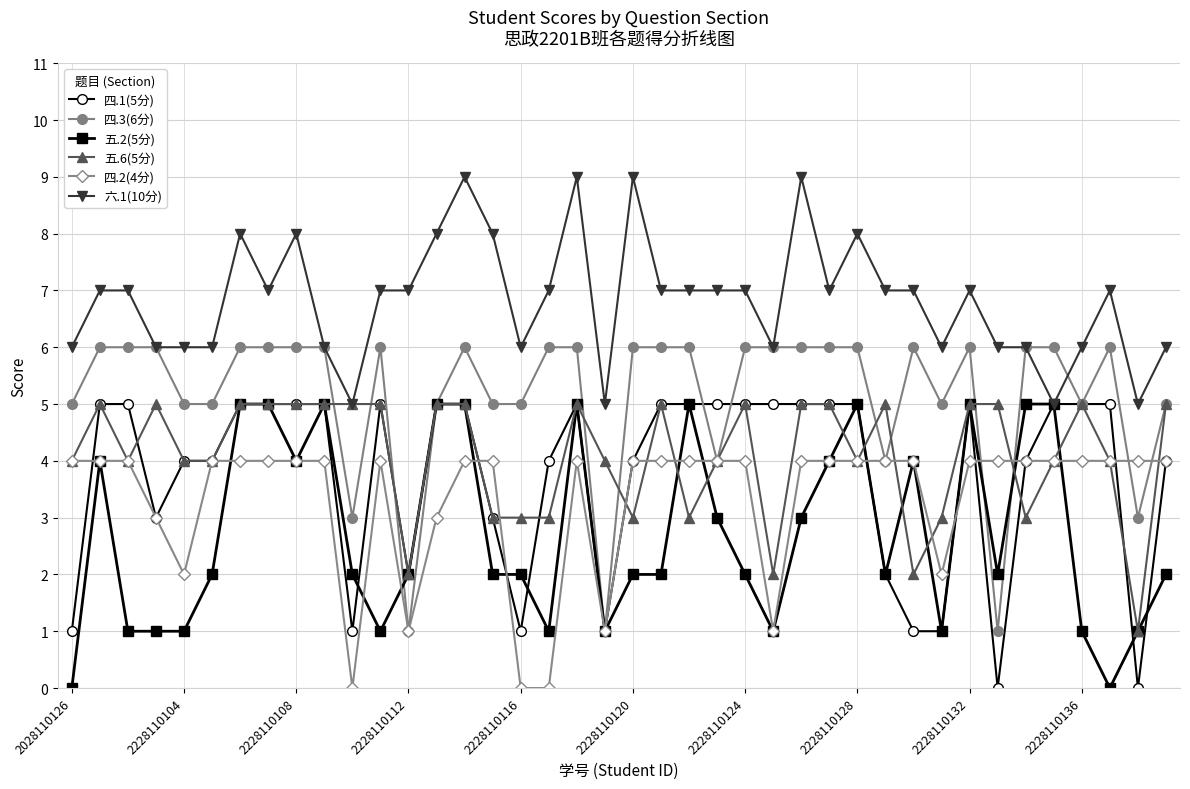

True or false: 四.3(6分) has more than 0 interior local peaks.

True